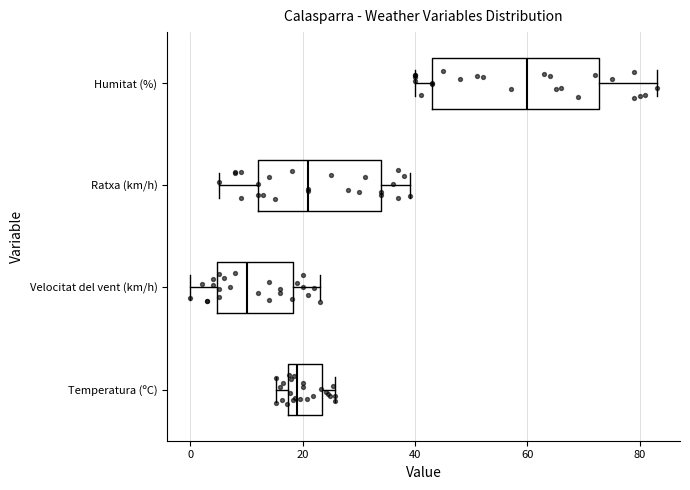

Comparing the boxes themselves (not the whiskers), which one is the widest?

Humitat (%)